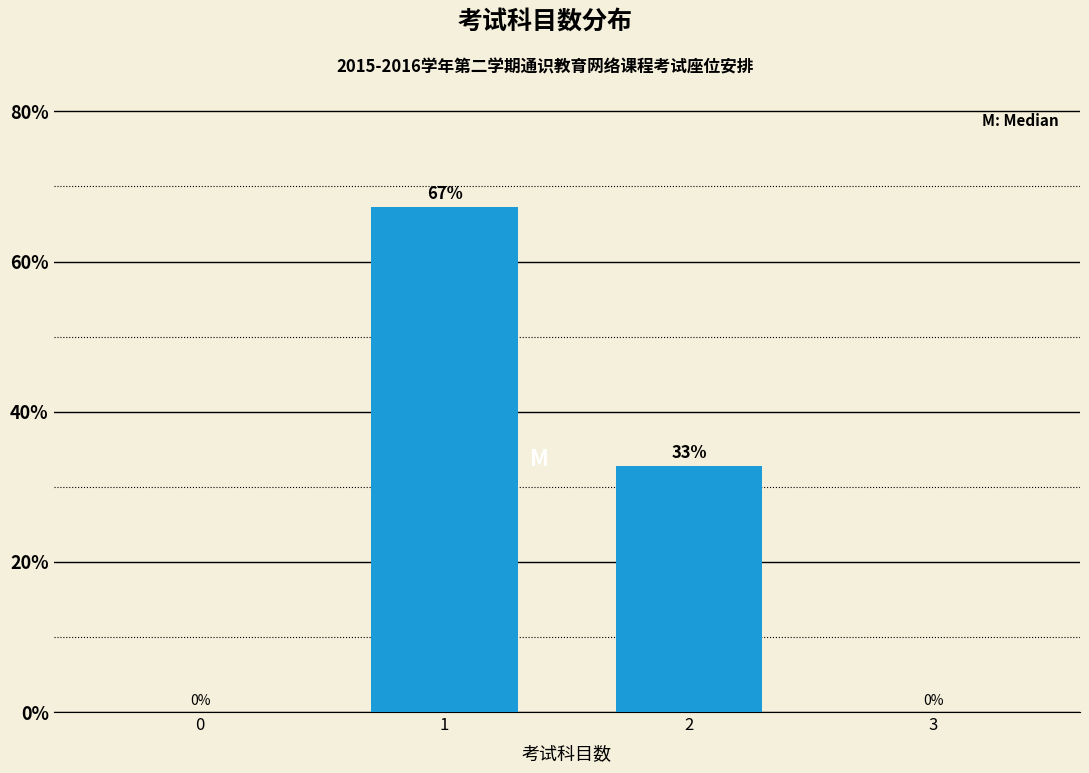

Read the value at 2.

32.8